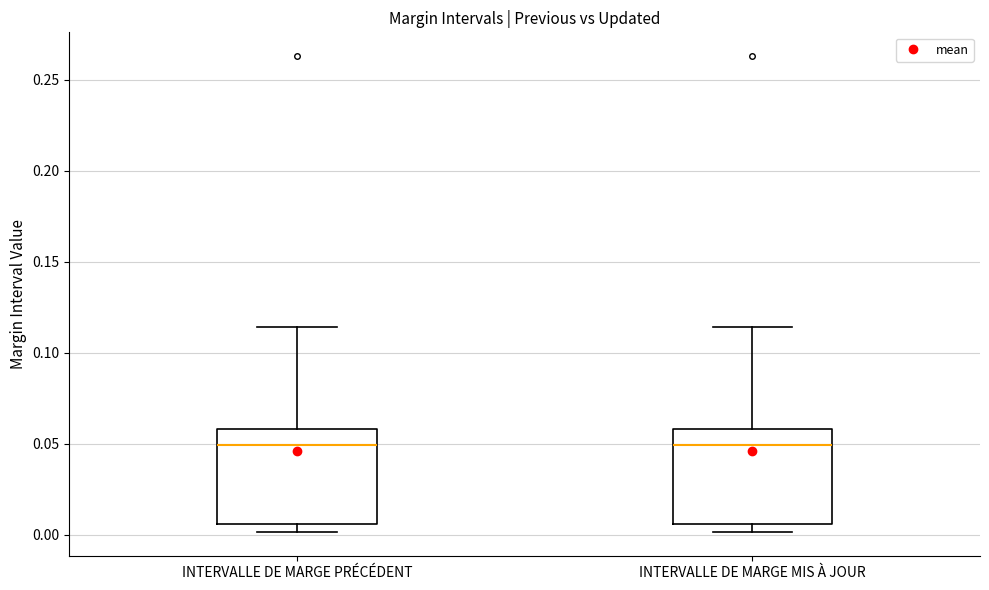

Where is the lower edge of the box for INTERVALLE DE MARGE MIS À JOUR on the y-axis? The values are not printed on the chart, so give them approximately, as read against the axis.

0.005